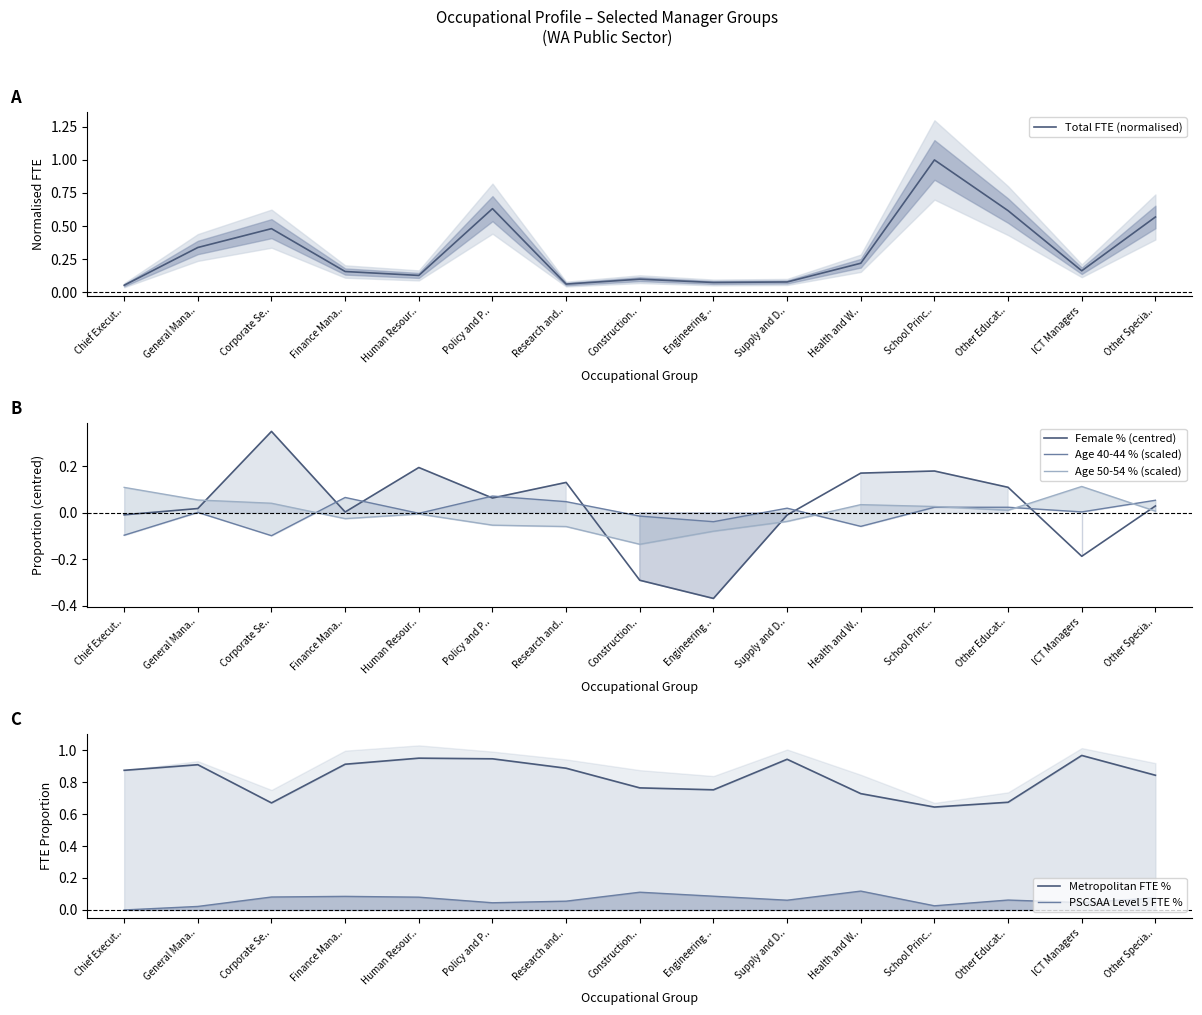

What are all the series names shown in the legend?

Total FTE (normalised), Female % (centred), Age 40-44 % (scaled), Age 50-54 % (scaled), Metropolitan FTE %, PSCSAA Level 5 FTE %